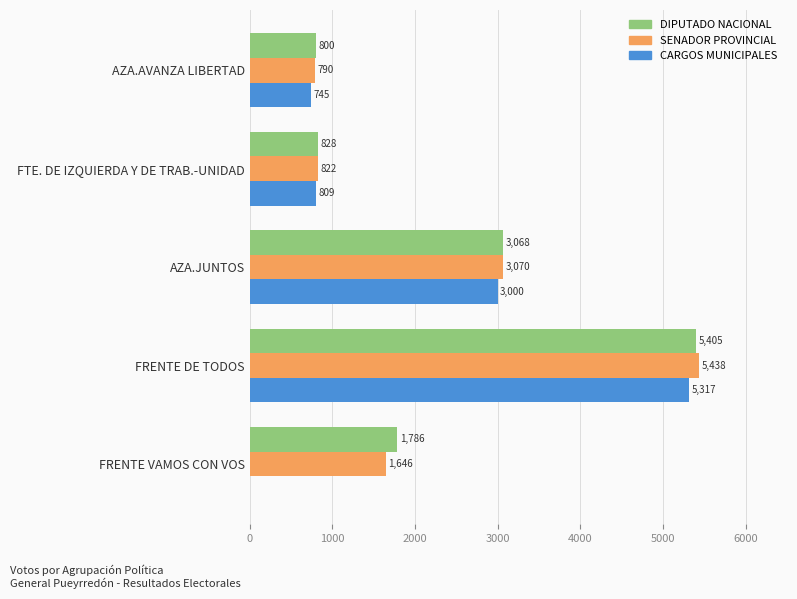

How many categories are shown in the chart?

5